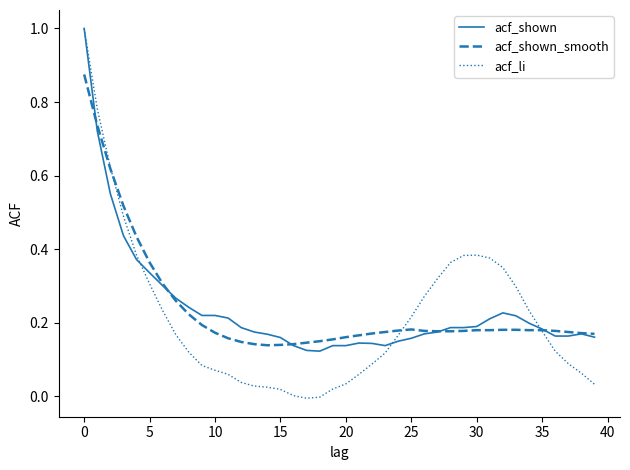

After their last crossing, which series has the higher values: acf_li or acf_shown_smooth?

acf_shown_smooth